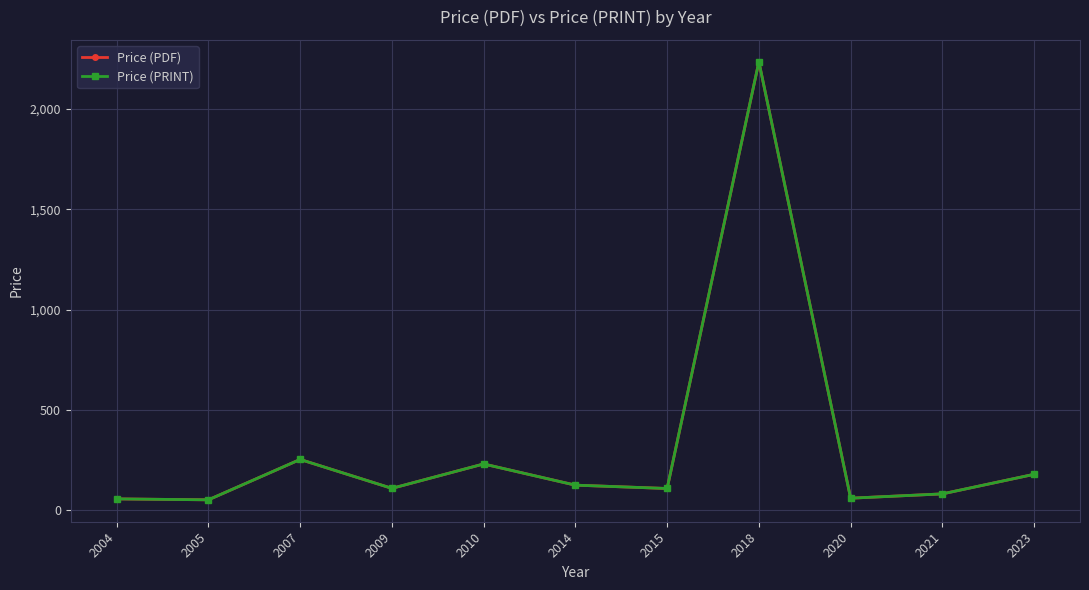

Rank the categories by Price (PRINT) value from highest to lowest.

2018, 2007, 2010, 2023, 2014, 2009, 2015, 2021, 2020, 2004, 2005